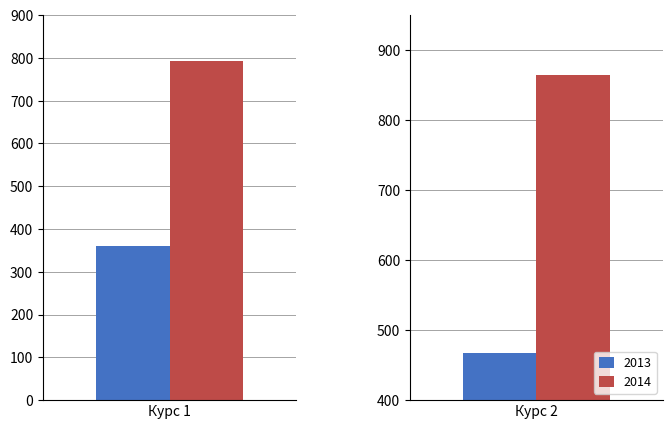

Between 0 and 1, which series saw the biggest shift?

2013